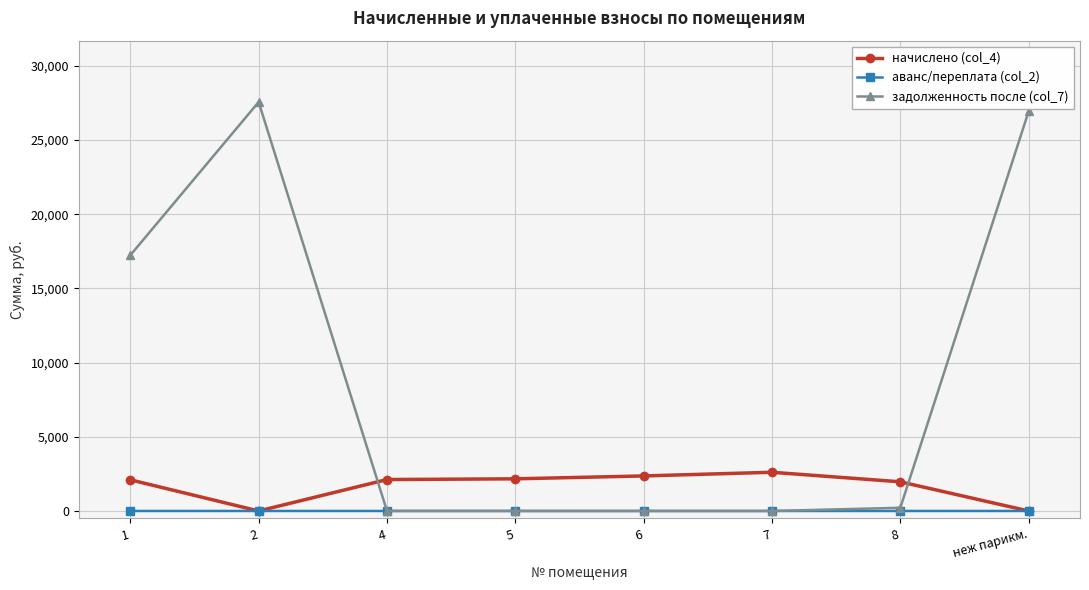

Is the value of задолженность после (col_7) at 1 greater than the value of аванс/переплата (col_2) at 6?

Yes